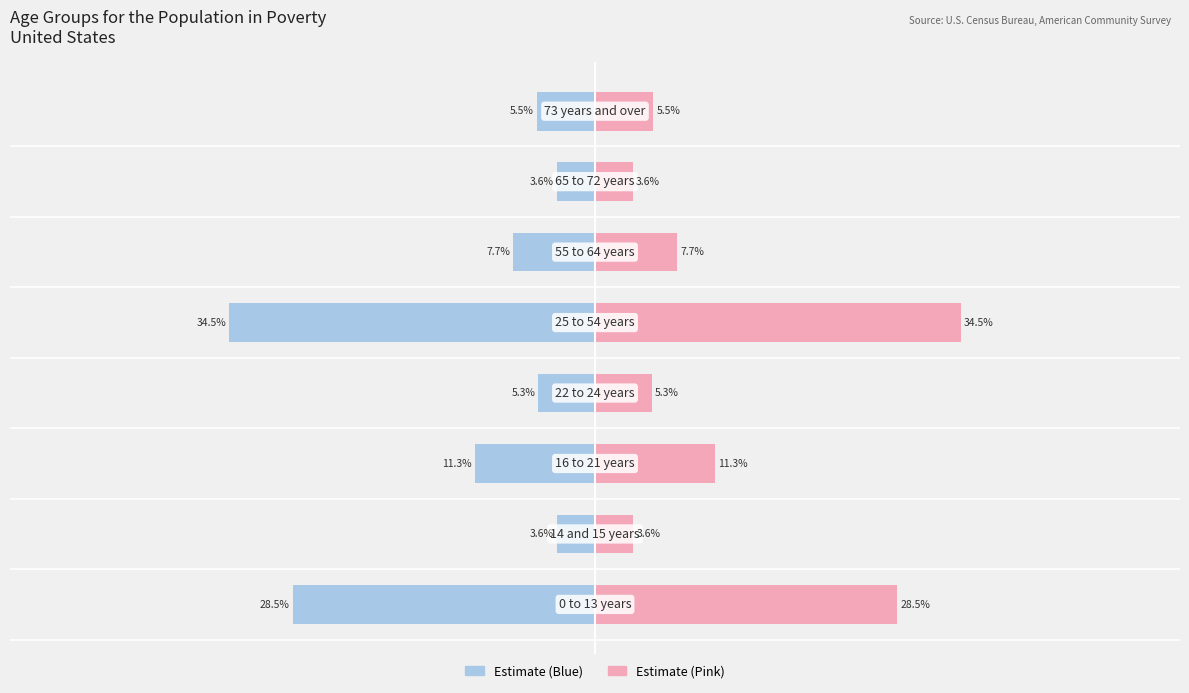

What is the value of the Estimate (left) bar at the 8th from the left?

-5.5